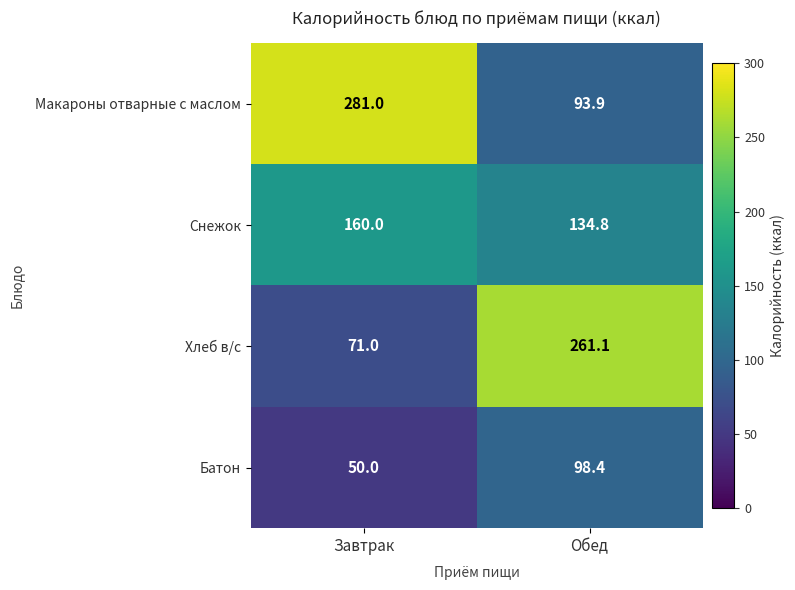

What is the difference between the highest and lowest values at Завтрак?

231.0